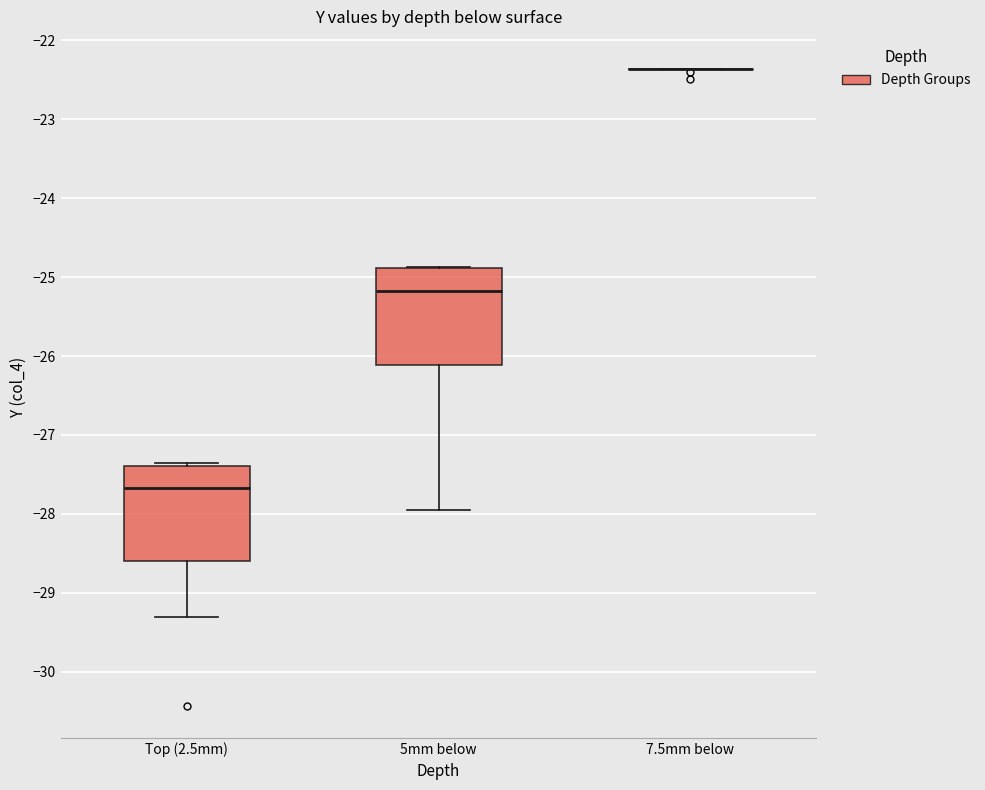

Reading left to right, transcribe this box plot: for each box, give where its median line is, the range the box spans, and where its two whiskers end, as read against the y-axis. The values are not printed on the chart, so give them approximately, as read against the axis.

Top (2.5mm): median -27.7, box -28.6 to -27.4, whiskers -29.3 to -27.4 (just above the box's upper edge)
5mm below: median -25.2, box -26.1 to -24.9, whiskers -27.9 to -24.9
7.5mm below: box collapsed to a line at -22.4, whiskers -22.4 to -22.4